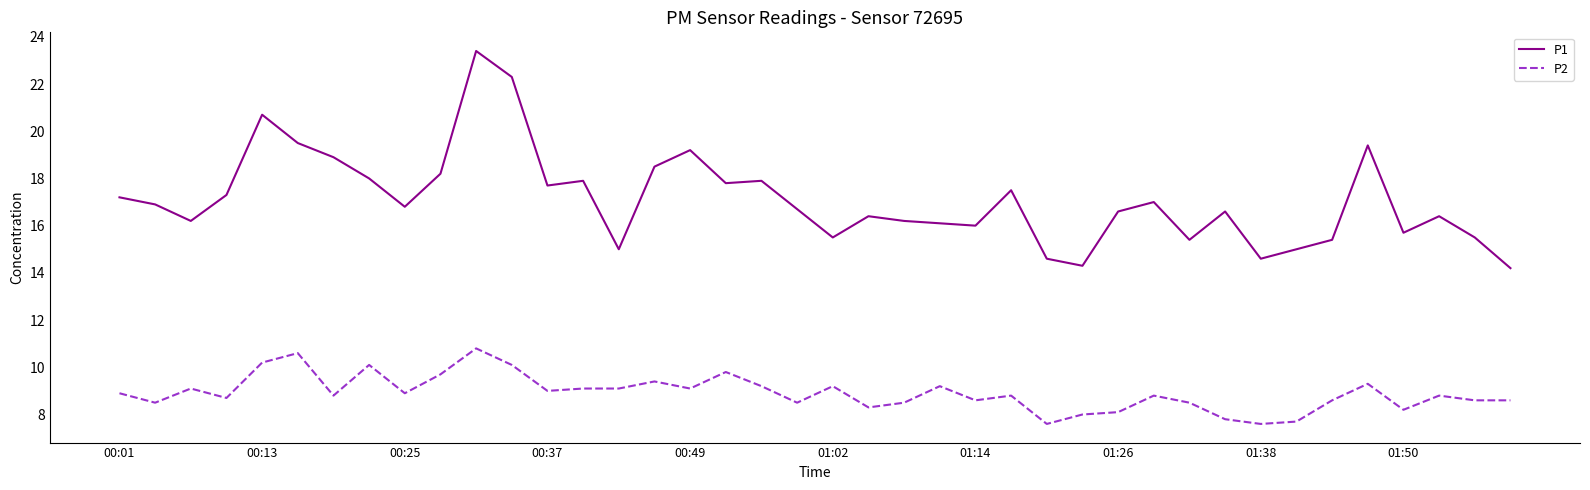

True or false: P1 and P2 intersect in this chart.

False